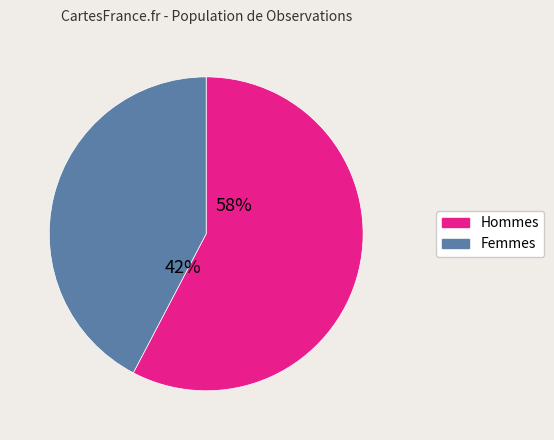

Is there a majority slice in this chart?

Yes